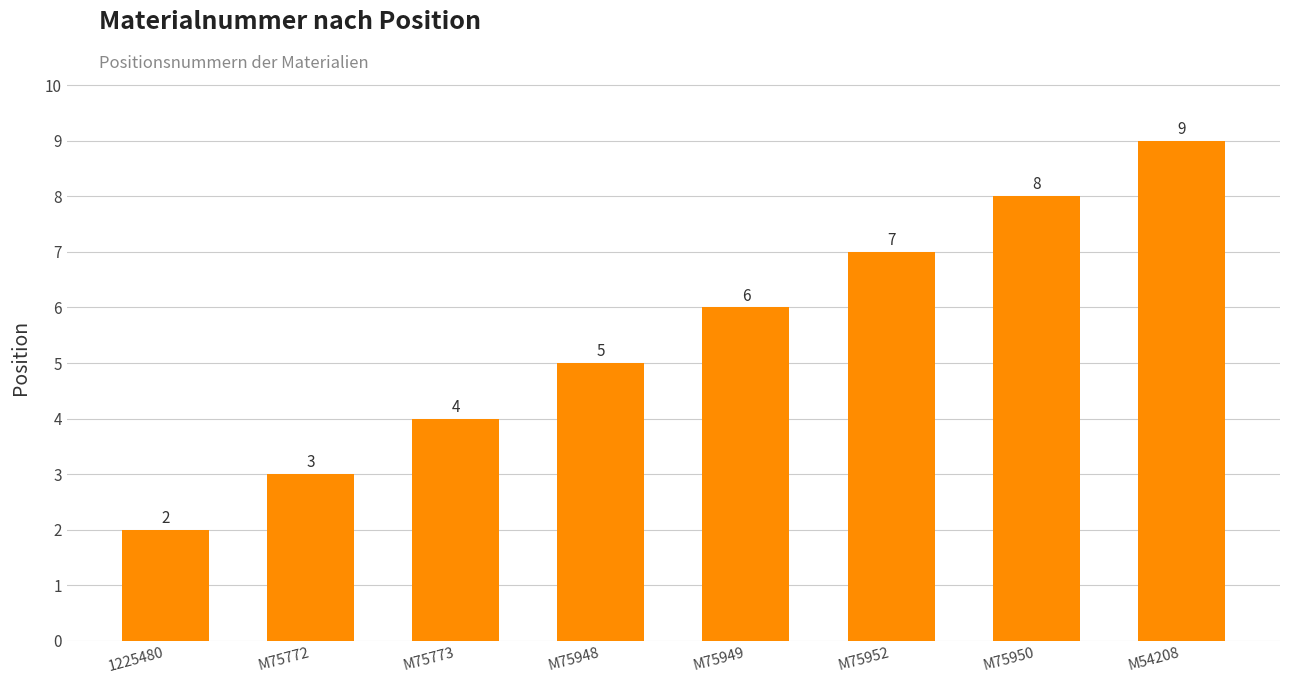

Rank the categories by value from lowest to highest.

1225480, M75772, M75773, M75948, M75949, M75952, M75950, M54208